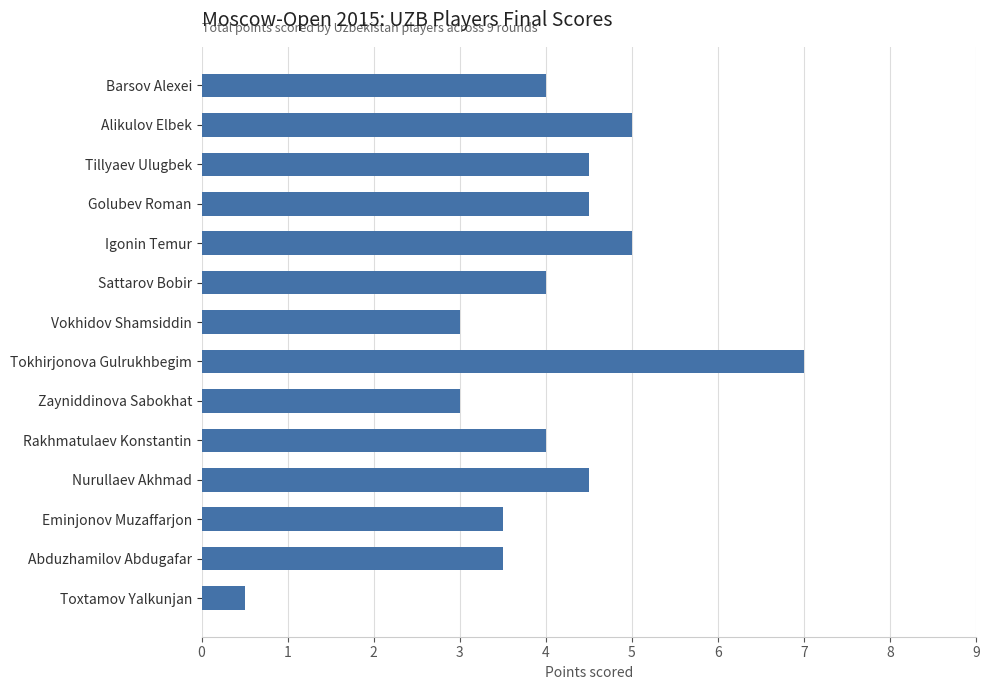

What is the sum of all values?

56.0